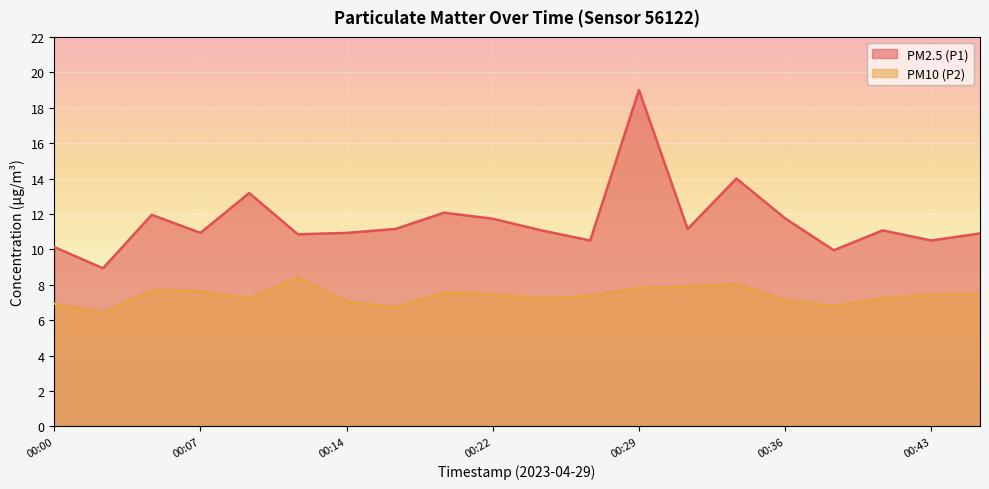

What is the smallest value displayed?

6.4